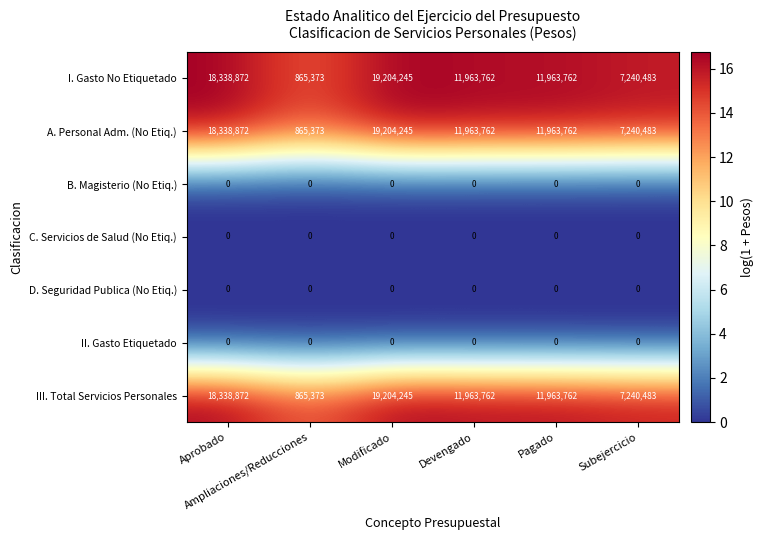

What is the maximum value shown in the chart?

19204245